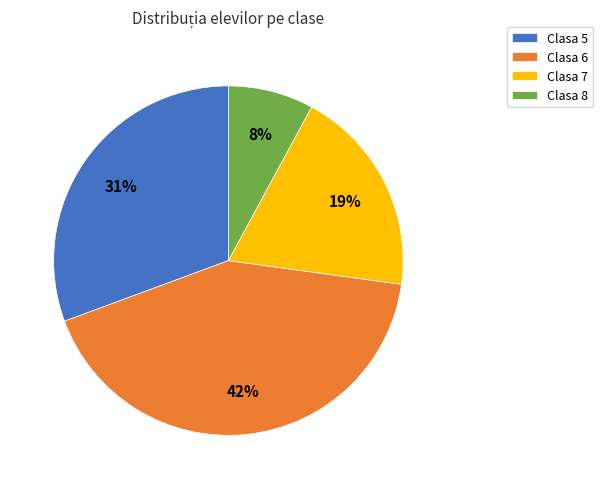

Do Clasa 5 and Clasa 6 together represent more than half of the pie?

Yes